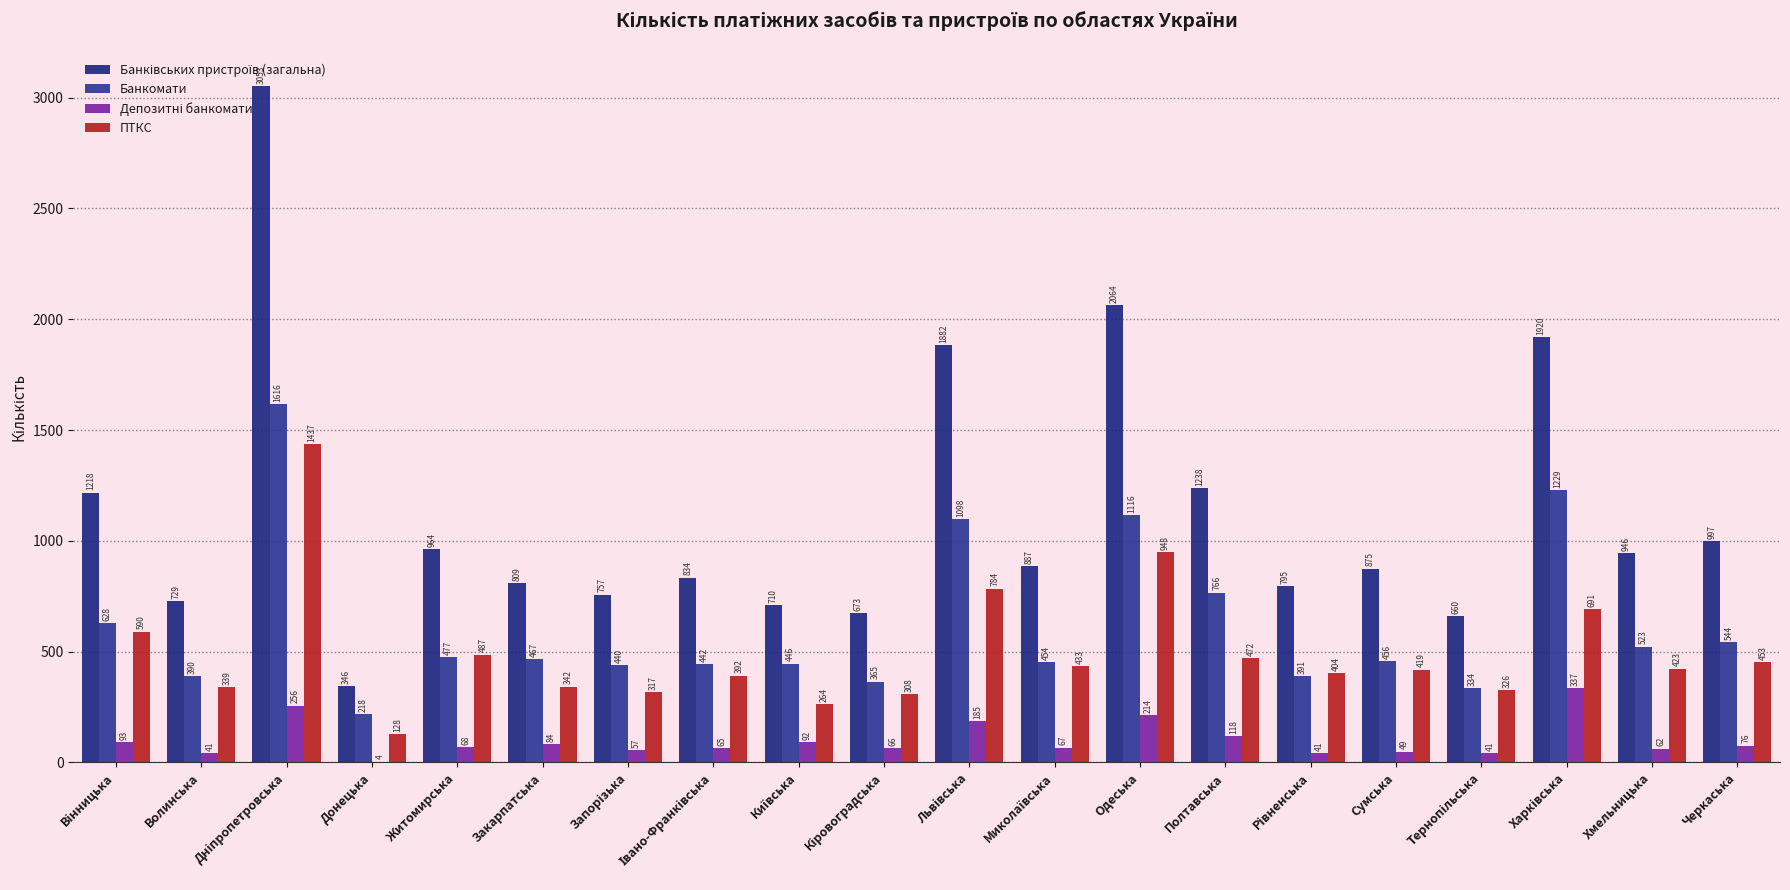

What is the average value of the Банківських пристроїв (загальна) series?

1118